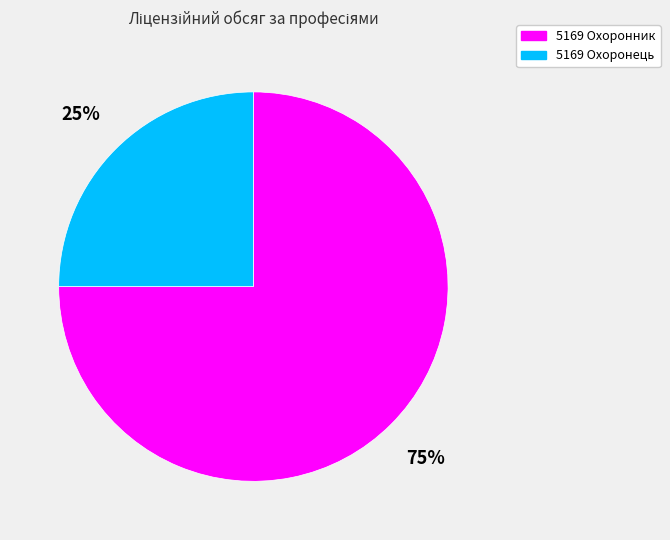

What is the largest slice in the pie chart?

5169 Охоронник